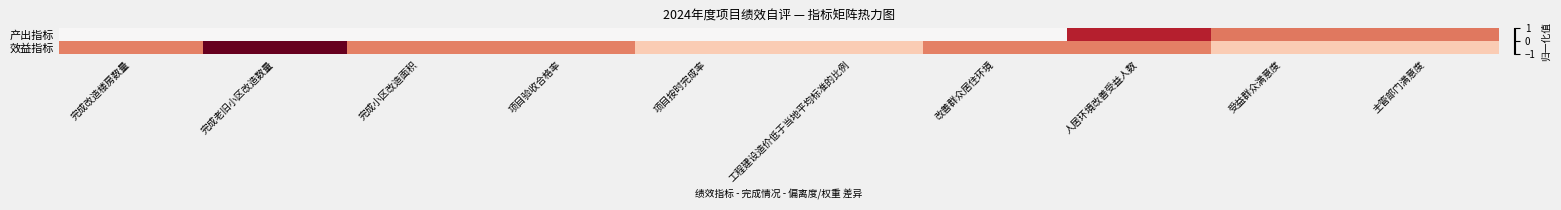

Count the number of data series in this chart.

2